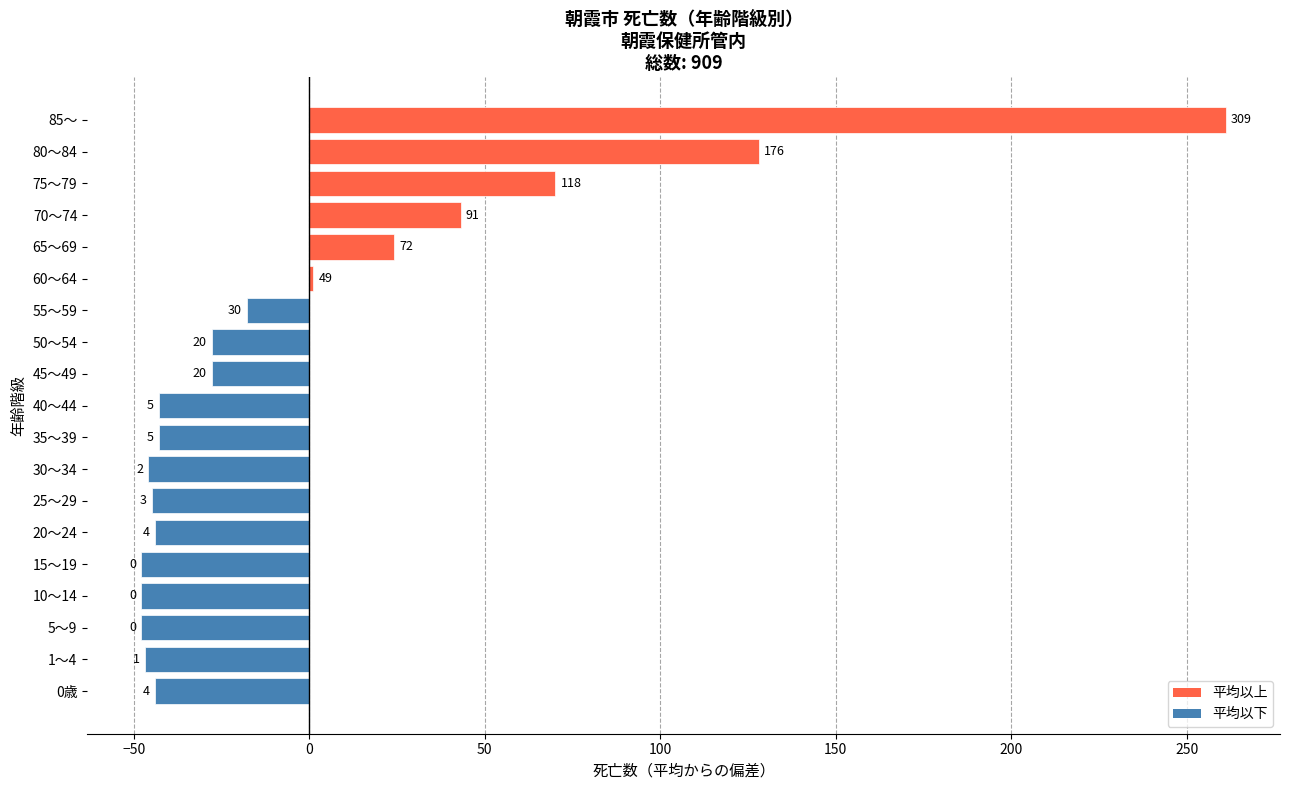

Does the chart contain any negative values?

Yes